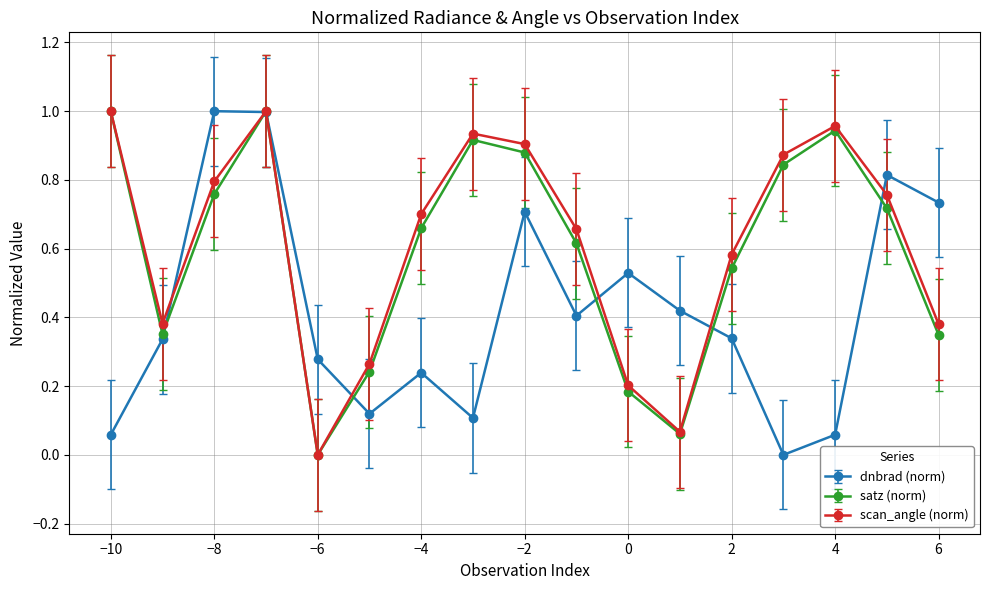

True or false: dnbrad (norm) has more than 0 interior local peaks.

True